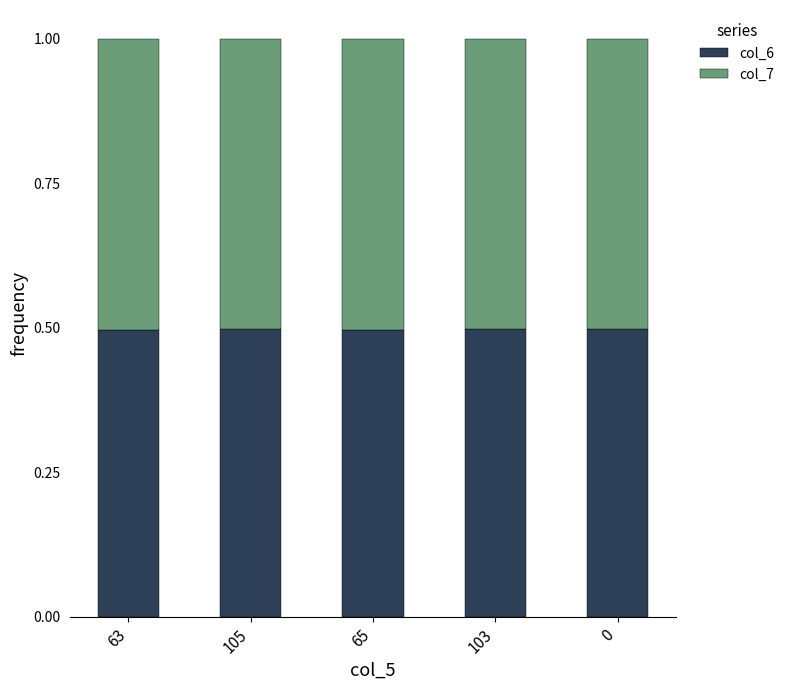

Reading left to right, transcribe the values for col_6.

63=0.5	105=0.5	65=0.5	103=0.5	0=0.5